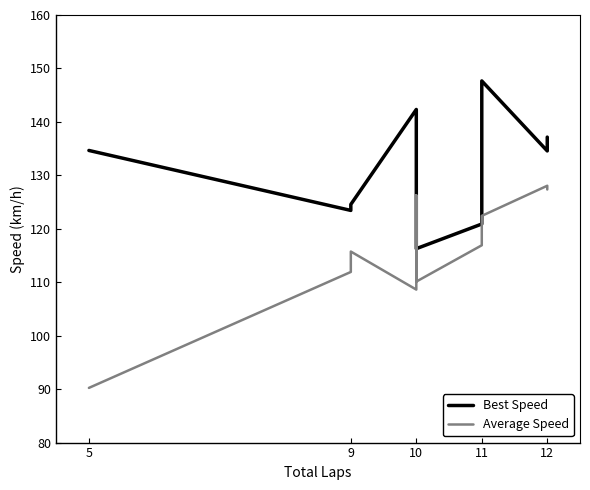

True or false: Best Speed and Average Speed intersect in this chart.

False